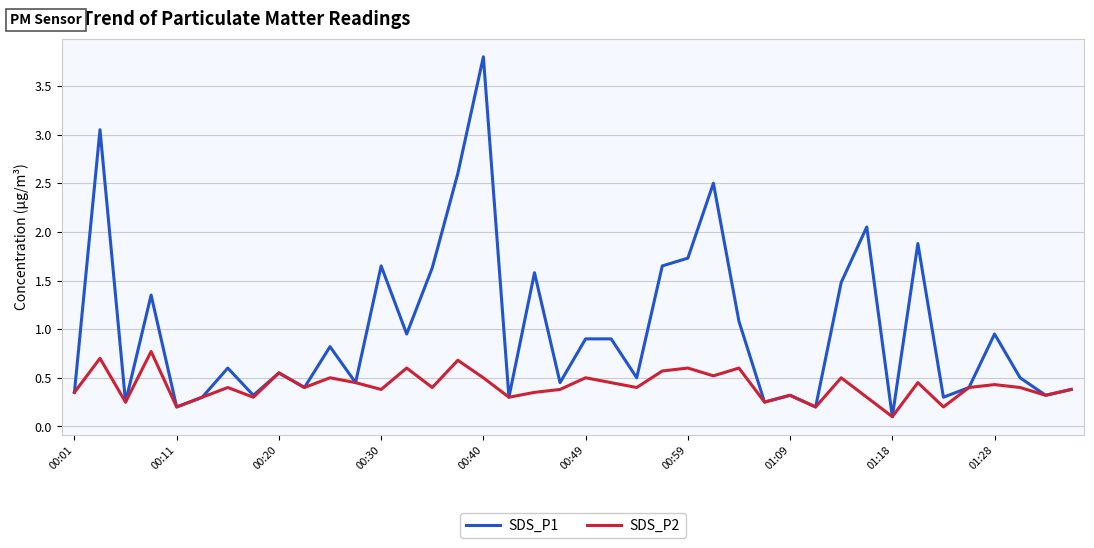

Which series has the largest range (max minus min)?

SDS_P1